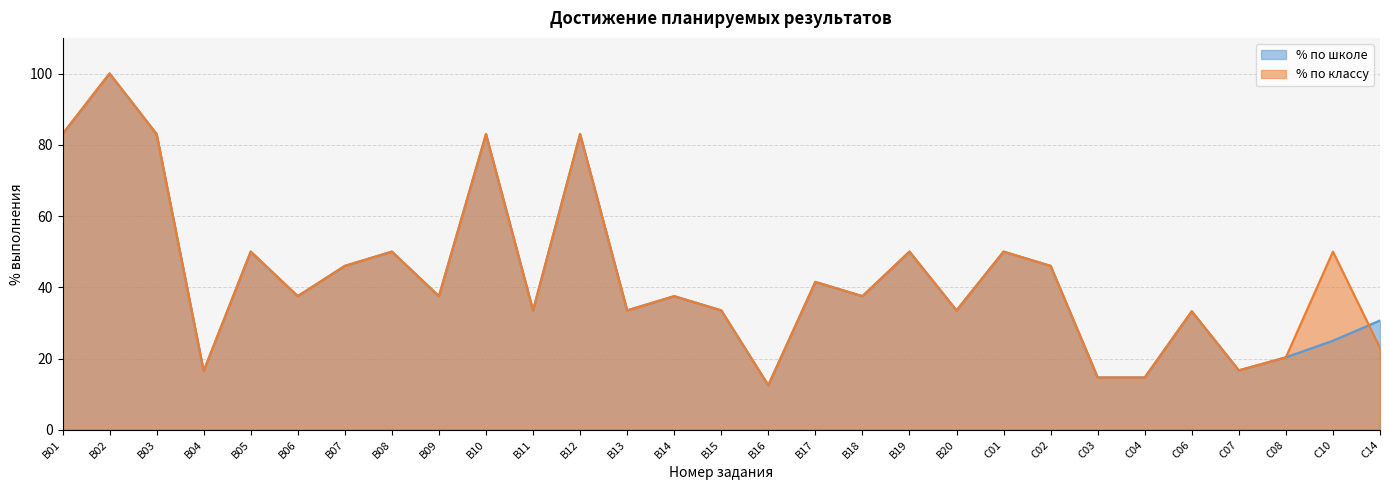

Between which two adjacent categories do % по классу and % по школе first intersect?

C10 and C14